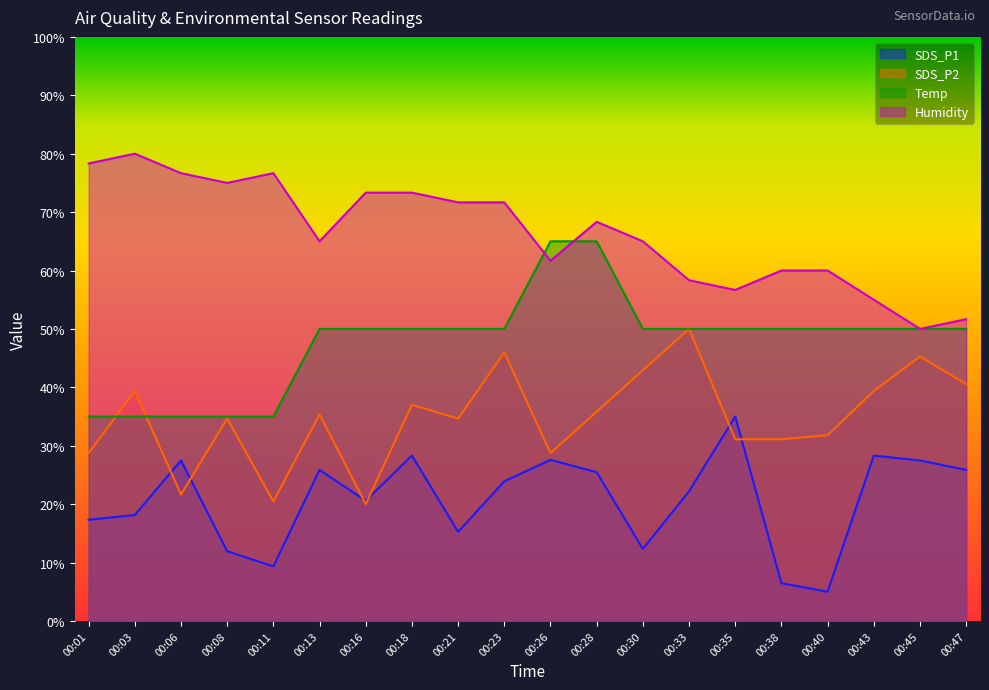

True or false: Humidity has a value of 71.1 at 00:45.

False